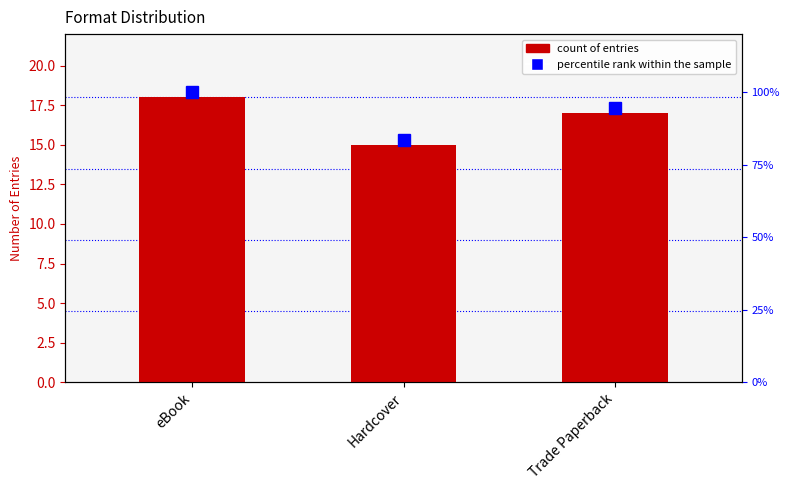

Is it true that percentile rank within the sample equals 64.9 at eBook?

False